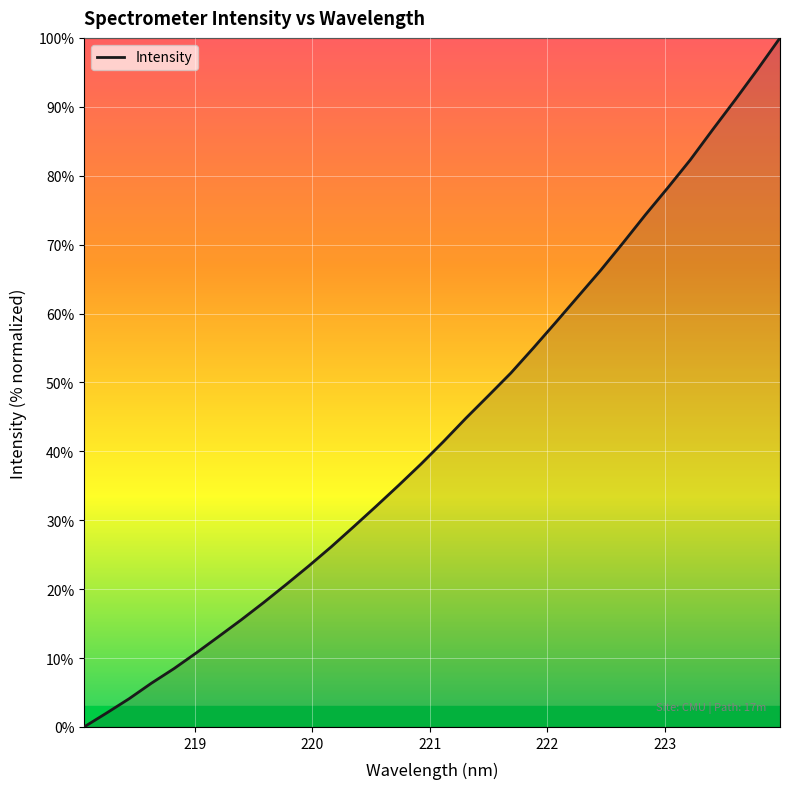

What is the maximum value shown in the chart?

100.0